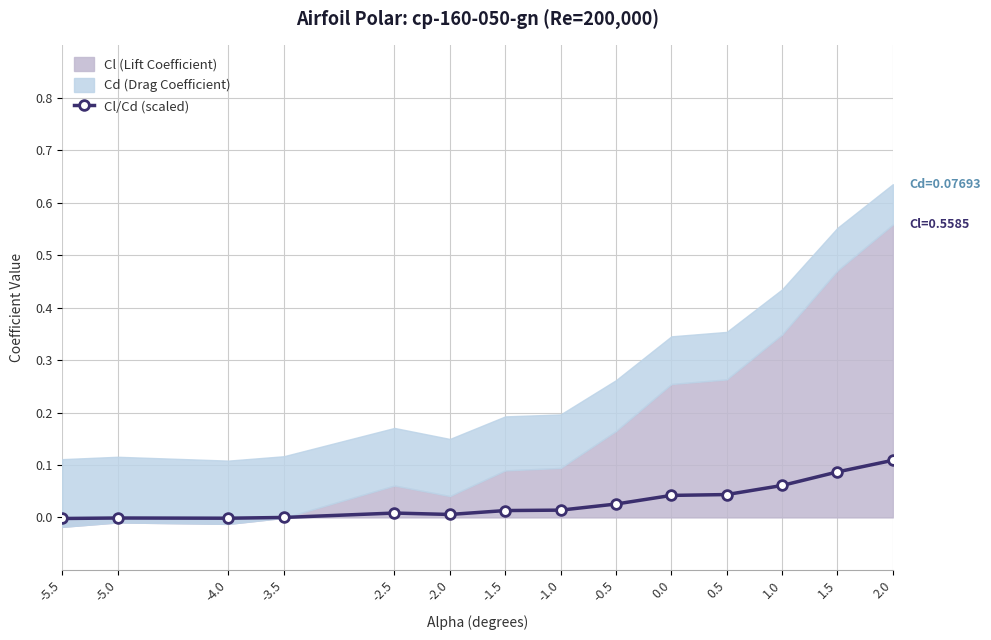

How many interior local valleys (lower than both neighbors) does the data have?

2